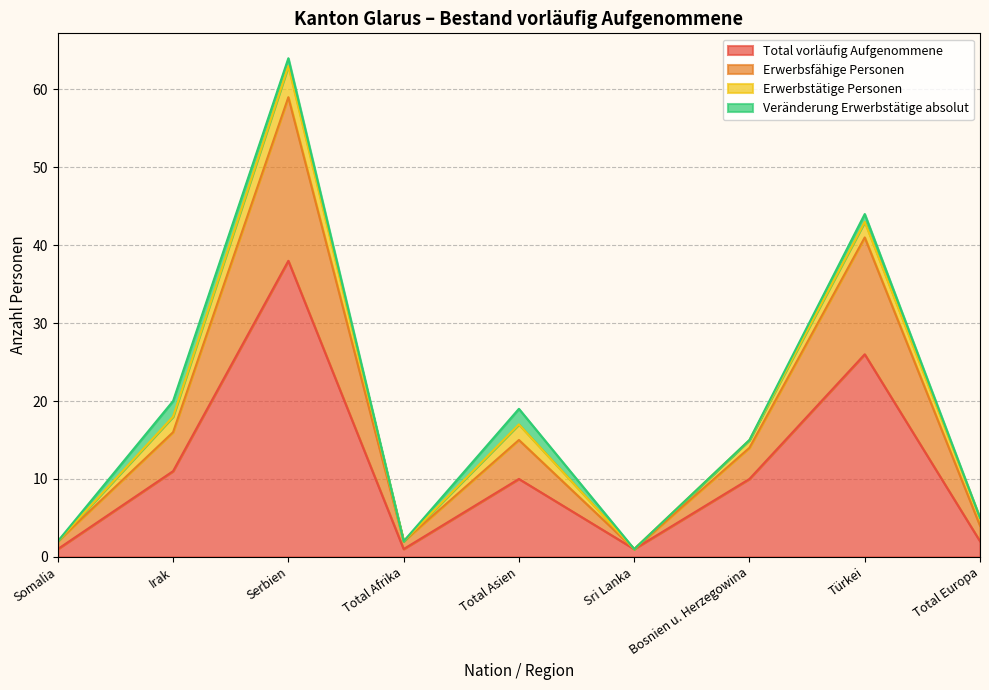

Is it true that Total vorläufig Aufgenommene equals 10 at Total Asien?

True